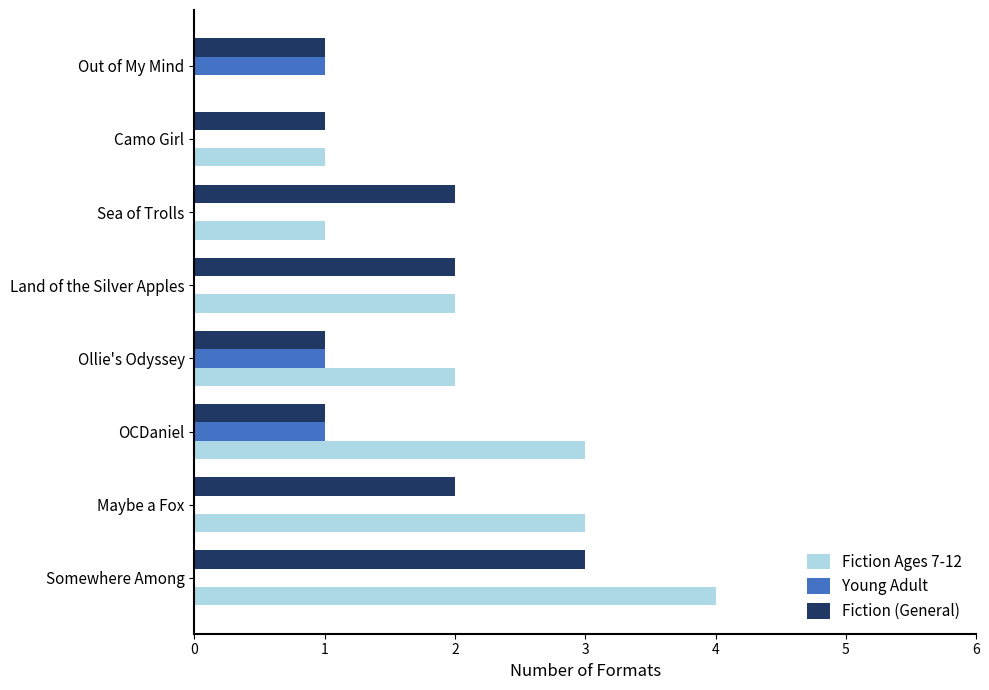

Count the number of data series in this chart.

3